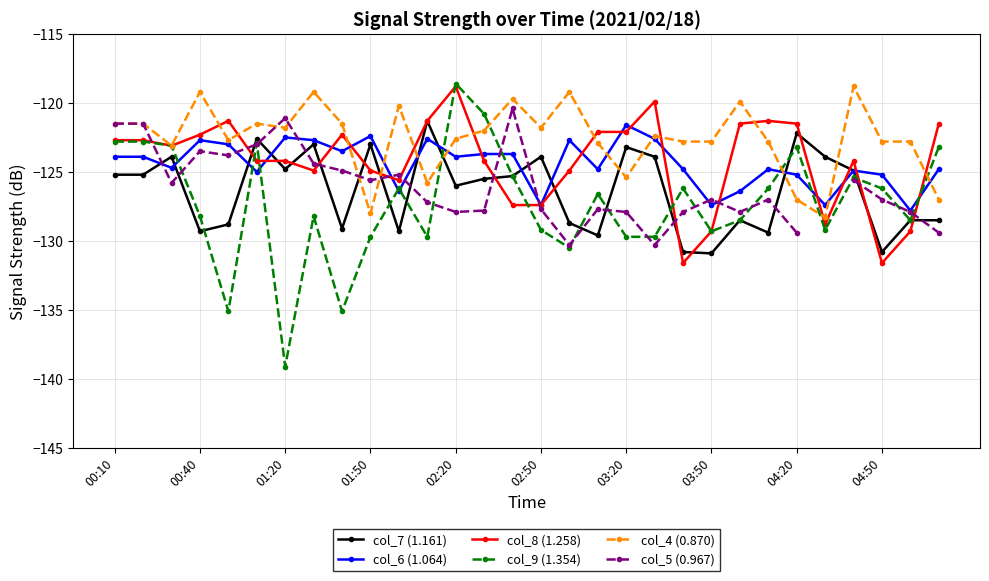

Between 22 and 25, which series saw the biggest shift?

col_4 (0.870)